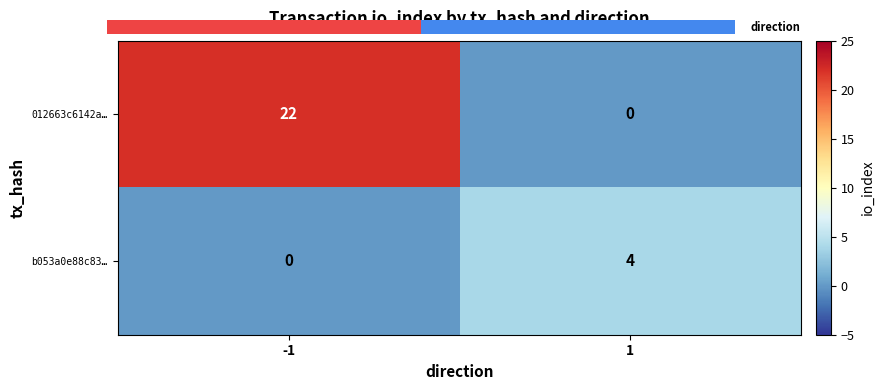

Count the number of data series in this chart.

2